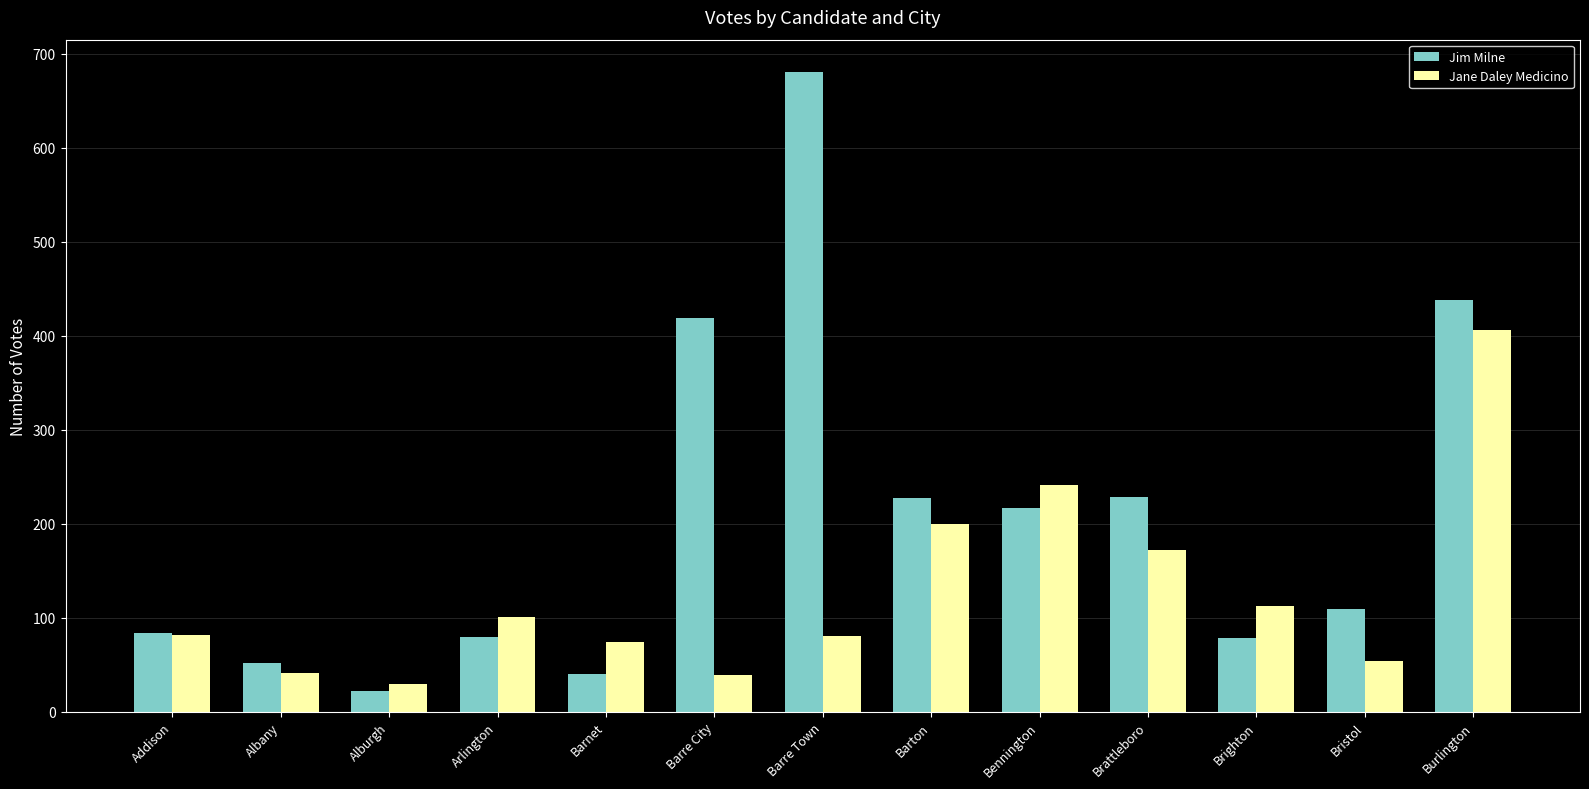

True or false: Jim Milne has a value of 227 at Barton.

True